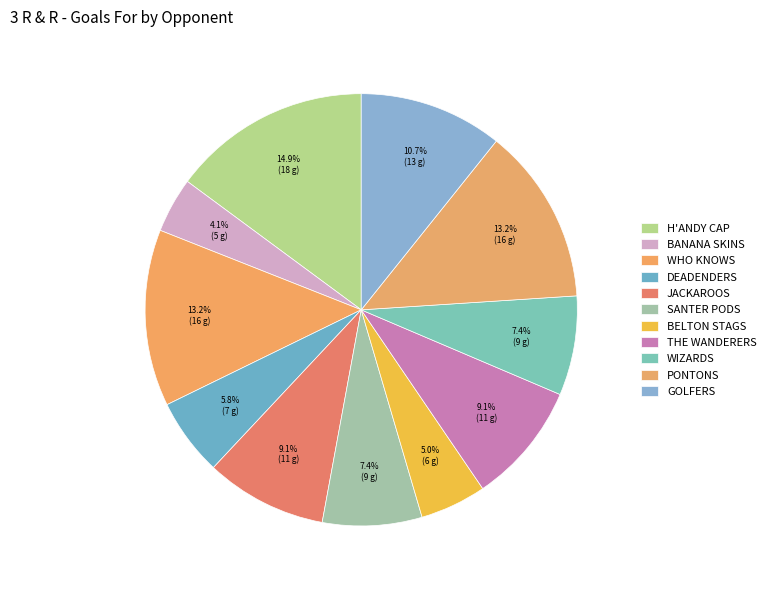

How many slices are in this pie chart?

11